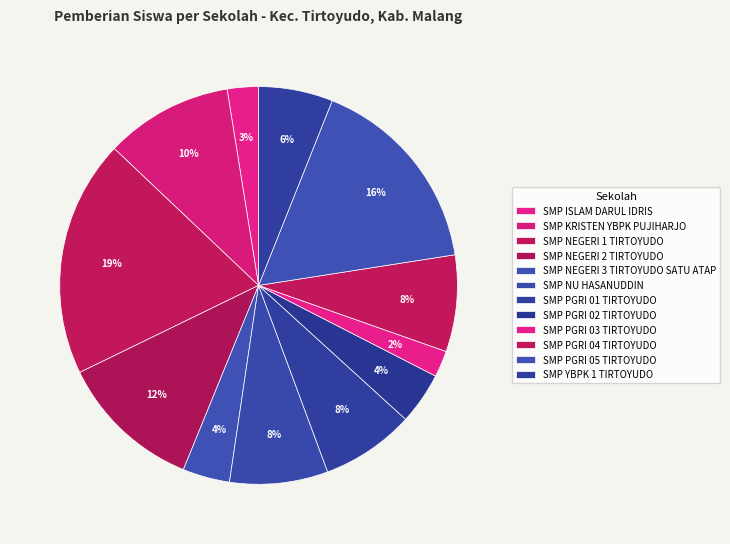

Which slice is the largest?

SMP NEGERI 1 TIRTOYUDO